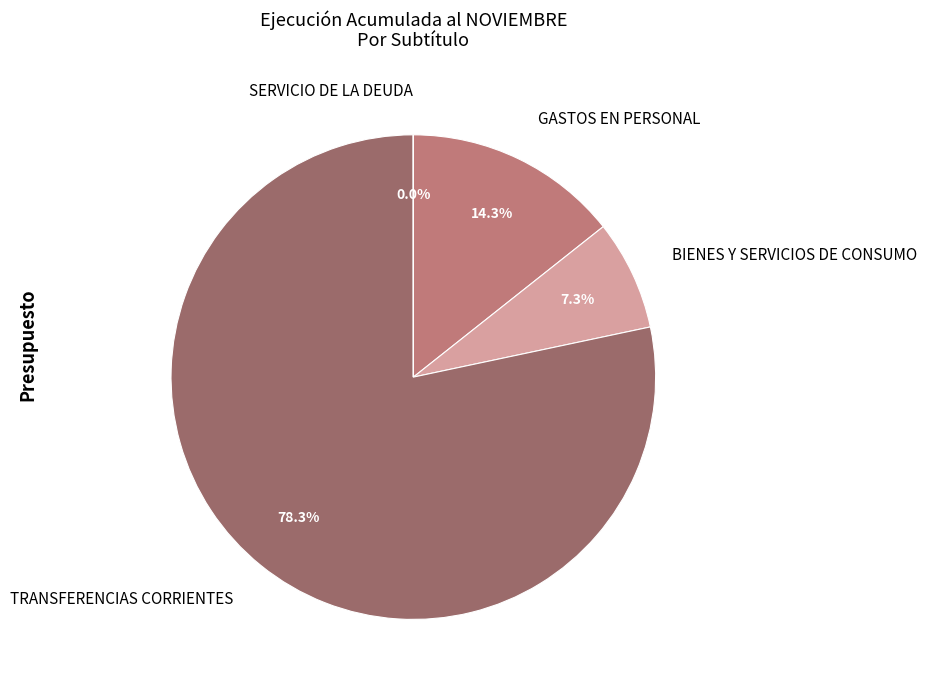

Is the sum of TRANSFERENCIAS CORRIENTES and BIENES Y SERVICIOS DE CONSUMO greater than half?

Yes